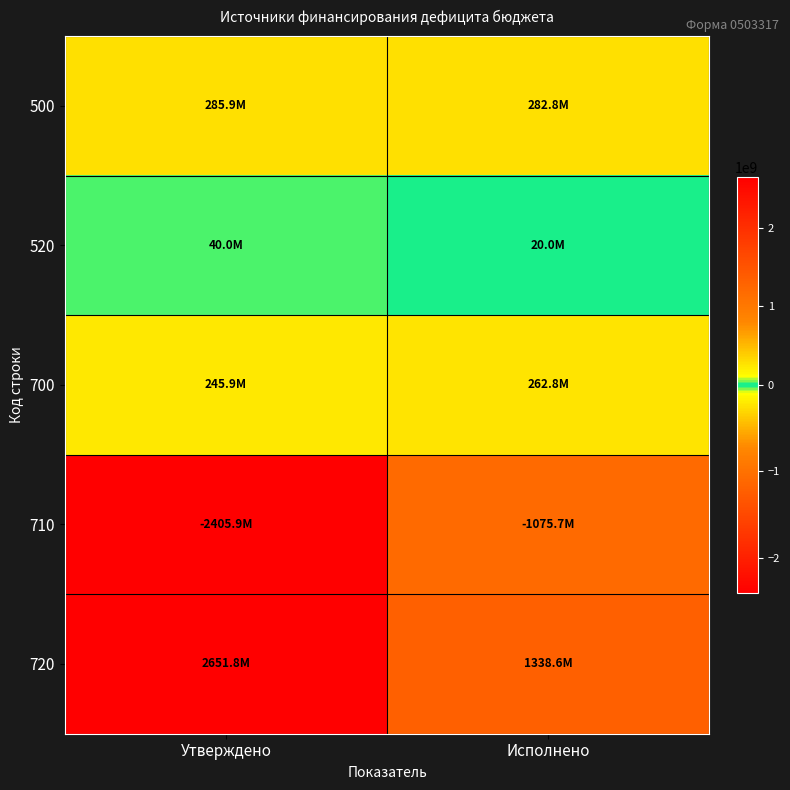

What is the difference between the highest and lowest values at Утверждено?

5057633253.9